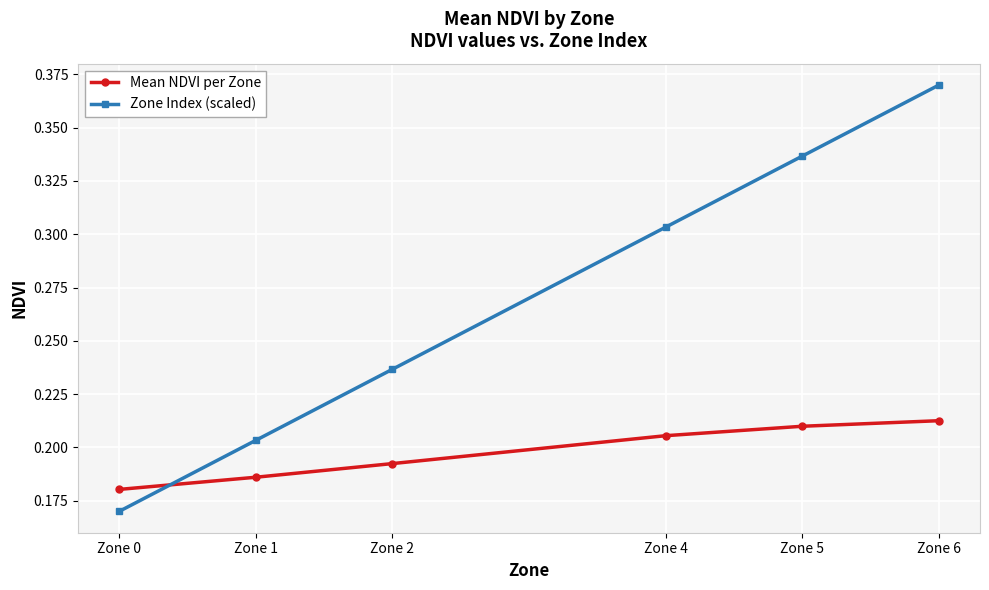

List the labels in order of Zone Index (scaled) value, largest first.

Zone 6, Zone 5, Zone 4, Zone 2, Zone 1, Zone 0